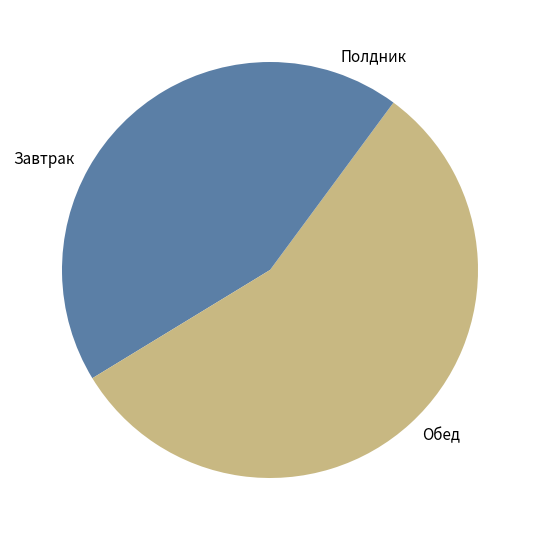

Count the number of slices in the pie.

3